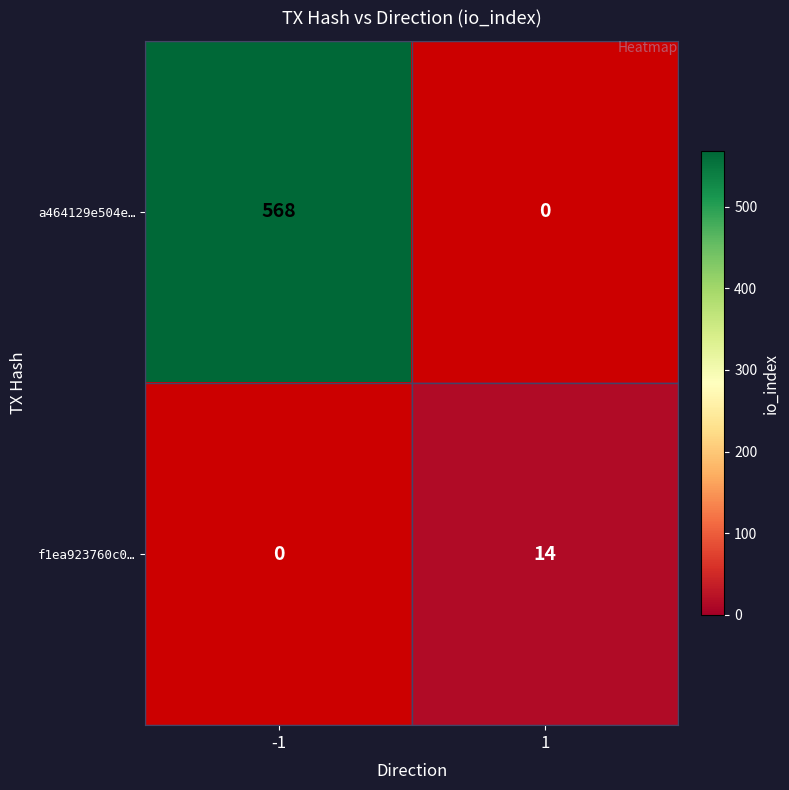

At which category is the sum across all series the highest?

-1